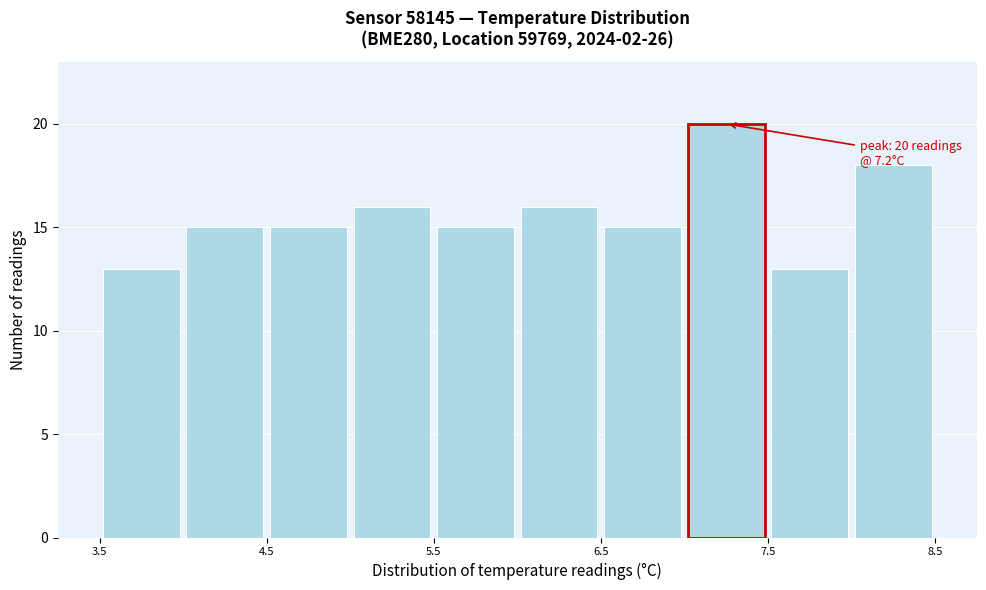

Over which range of the x-axis is the bar tallest?

7.0 to 7.5